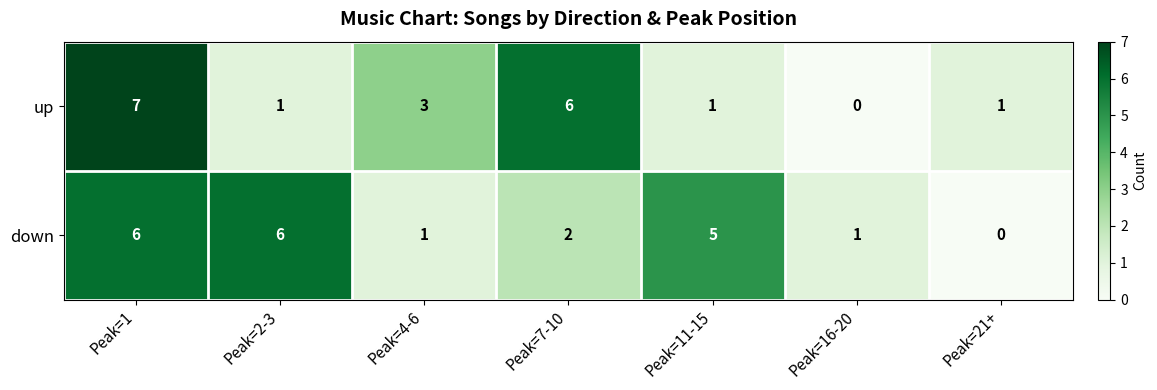

Which series changed the most between Peak=7-10 and Peak=21+?

up